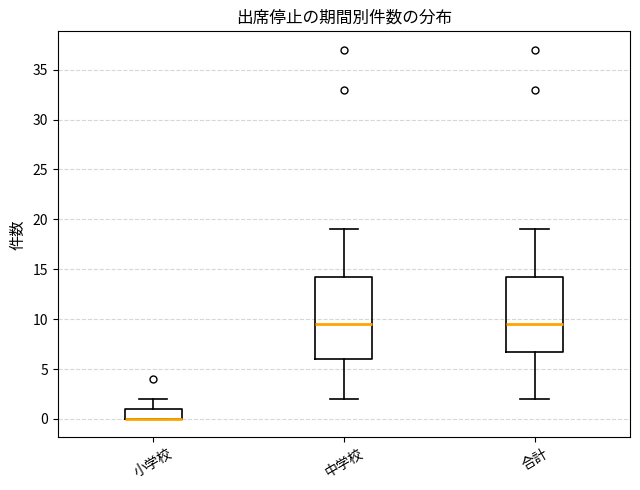

Reading left to right, read every box against the y-axis: the position of its median line, the range the box covers, and the ends of its whiskers. The values are not printed on the chart, so give them approximately, as read against the axis.

小学校: median 0.0 (drawn on the box's lower edge), box 0.0 to 1.0, whiskers 0.0 to 2.0
中学校: median 9.5, box 6.0 to 14.5, whiskers 2.0 to 19.0
合計: median 9.5, box 7.0 to 14.5, whiskers 2.0 to 19.0